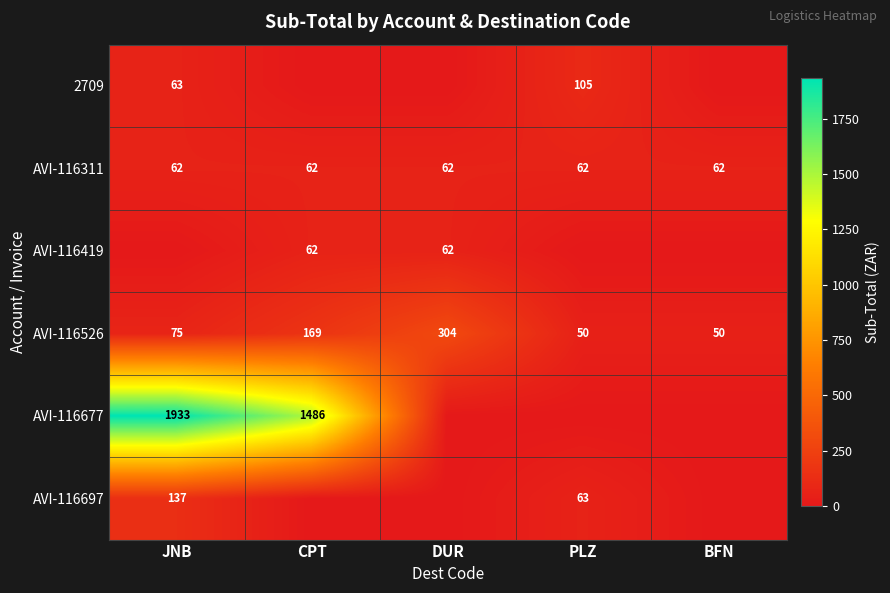

The value of AVI-116526 at PLZ is 18. True or false?

False